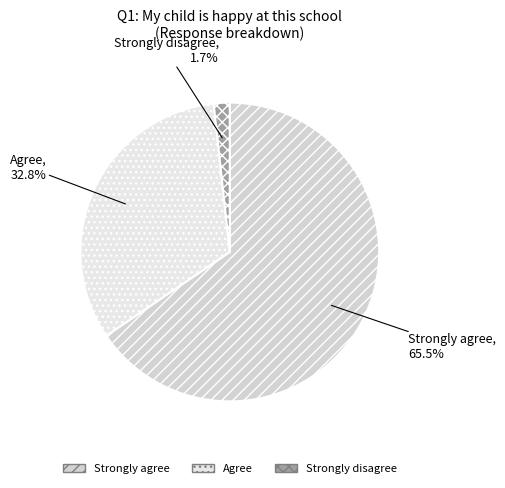

Rank the categories by value from highest to lowest.

Strongly agree, Agree, Strongly disagree